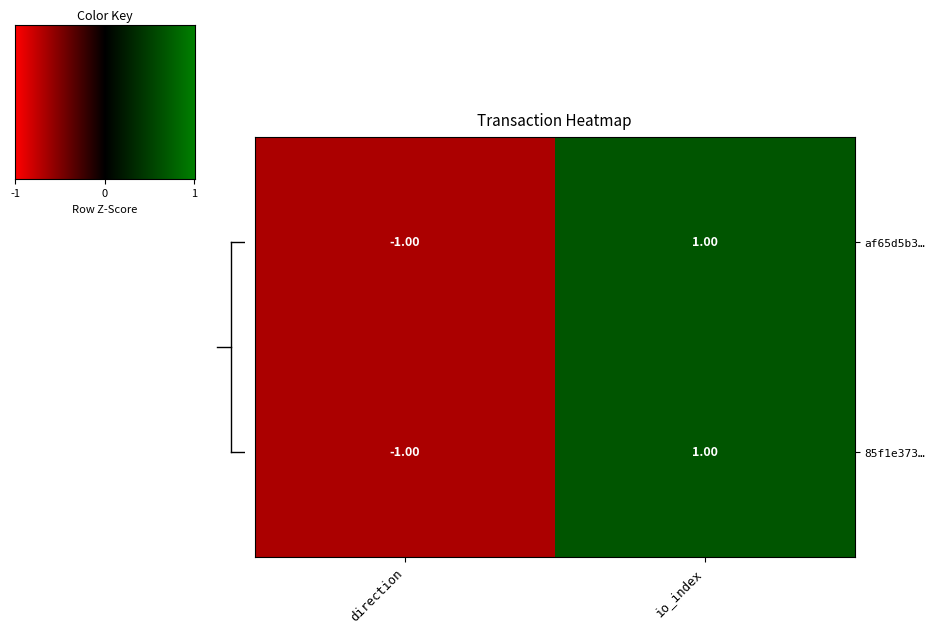

How many positive values does the af65d5b3… series have?

1